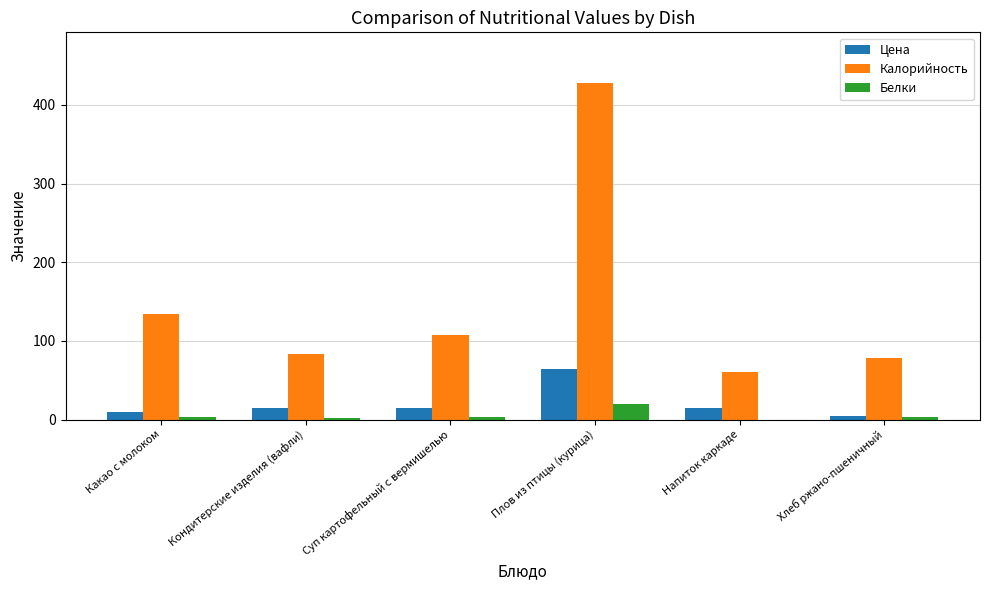

At which label is Калорийность closest to 244?

Какао с молоком